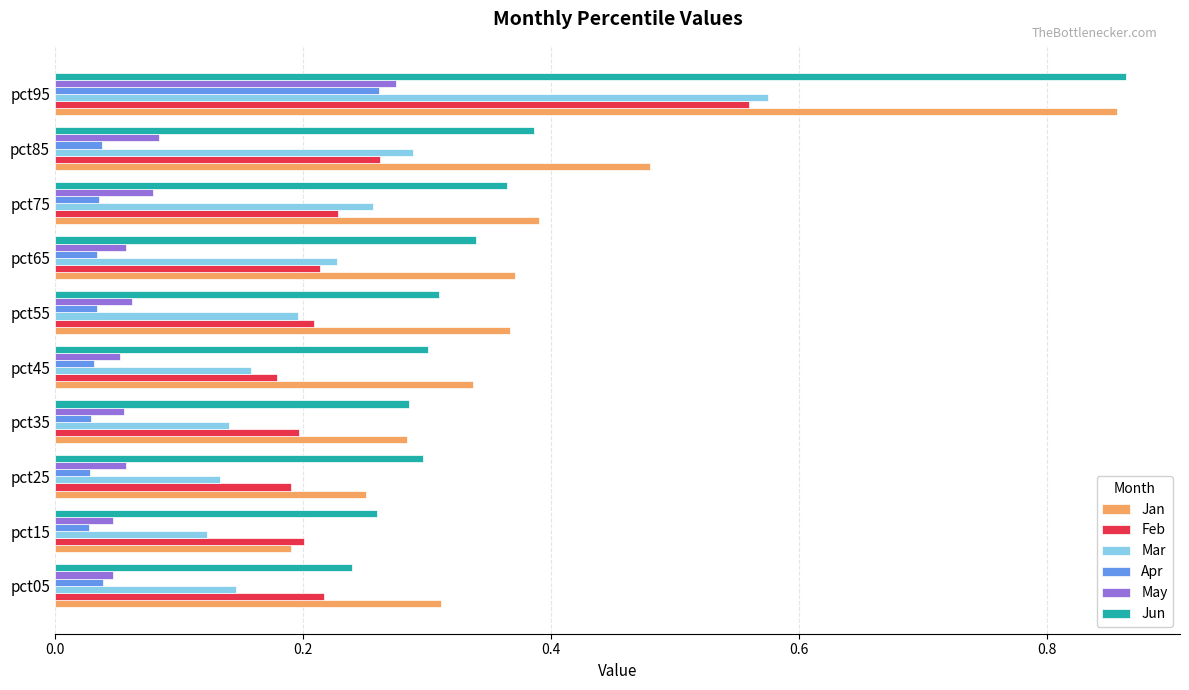

True or false: Jan has a value of 0.1 at pct05.

False